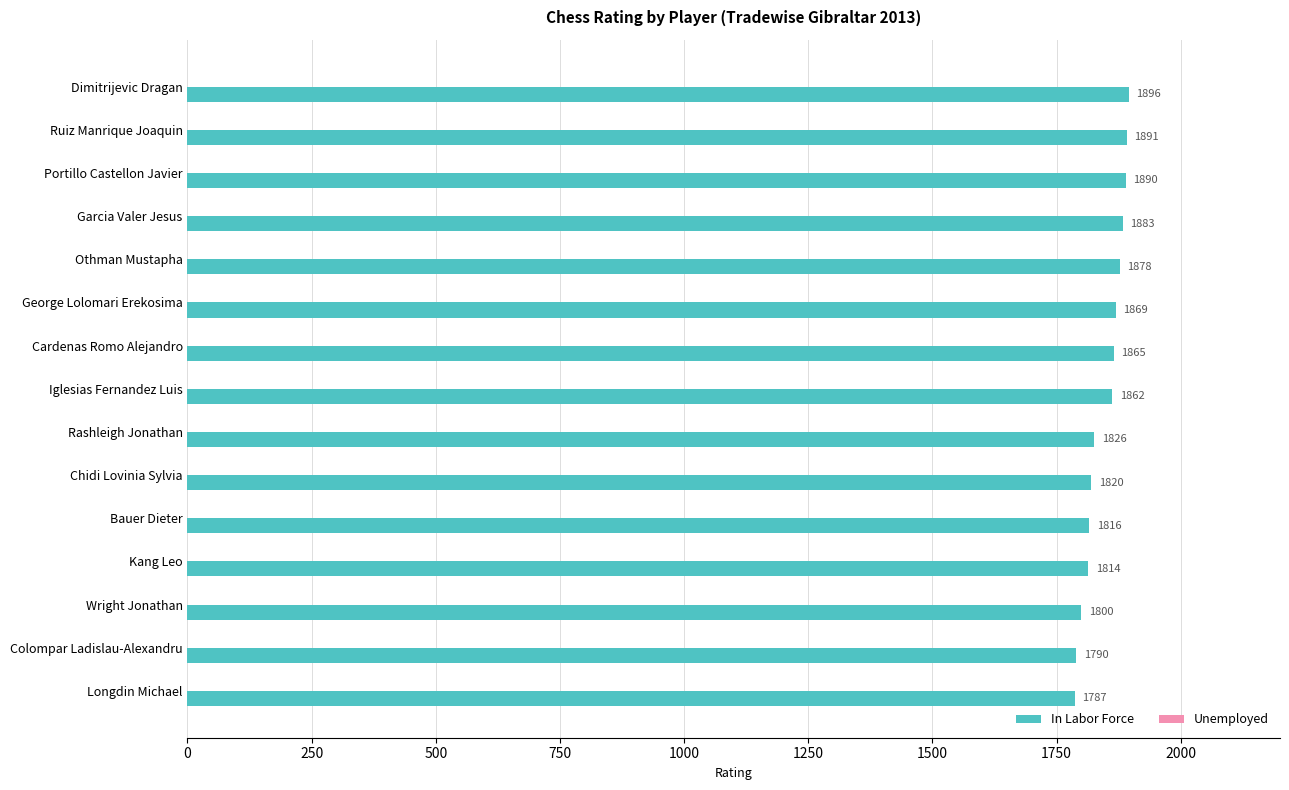

Is it true that the value at Longdin Michael is 1787?

True